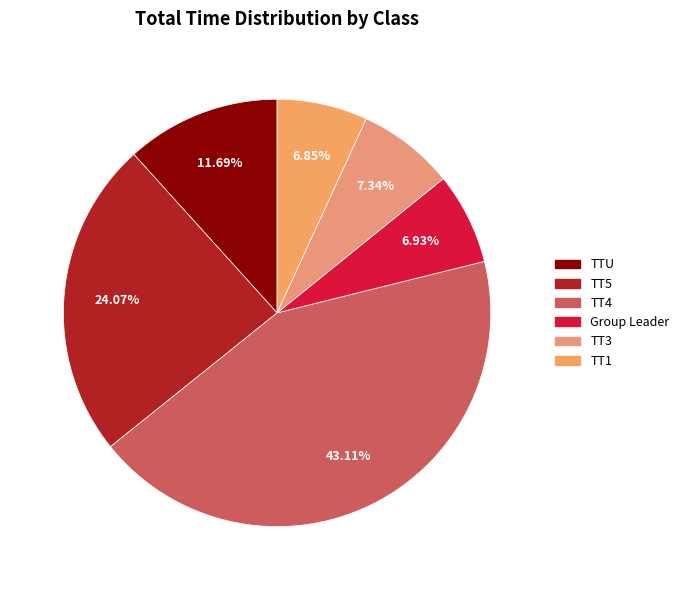

Does any single category account for the majority?

No